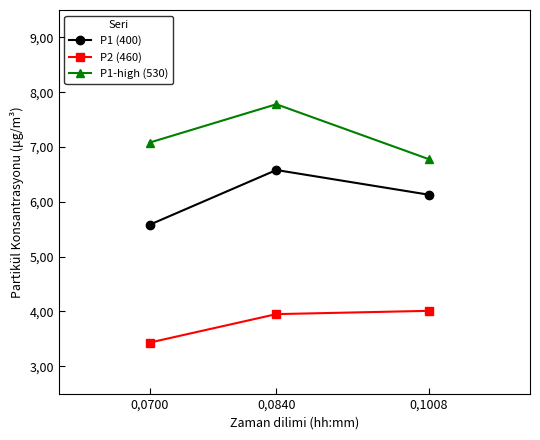

What are all the series names shown in the legend?

P1 (400), P2 (460), P1-high (530)